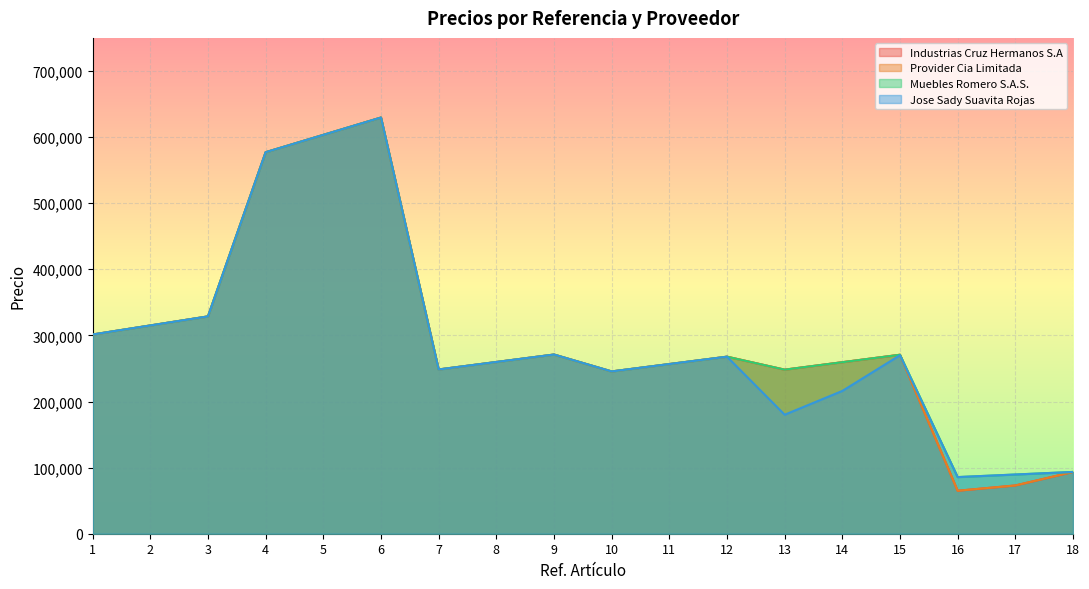

What is the maximum value for Jose Sady Suavita Rojas?

629511.6